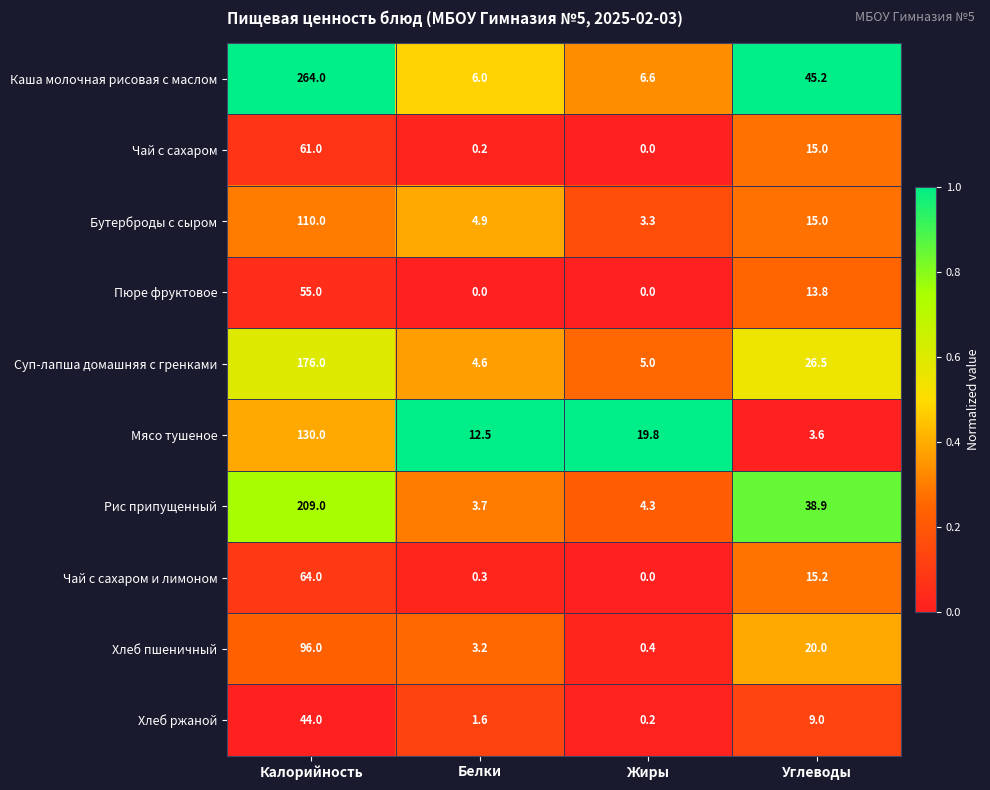

The value of Чай с сахаром at Углеводы is 24.7. True or false?

False